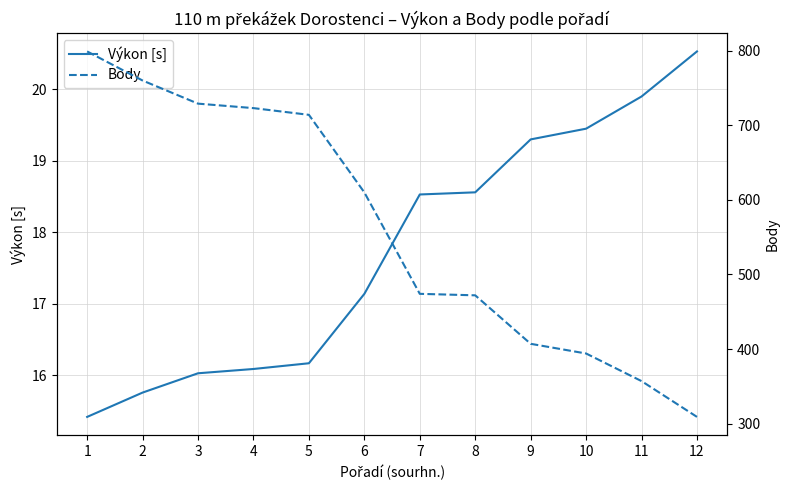

Is the value of Body at 5 greater than the value of Výkon [s] at 4?

Yes